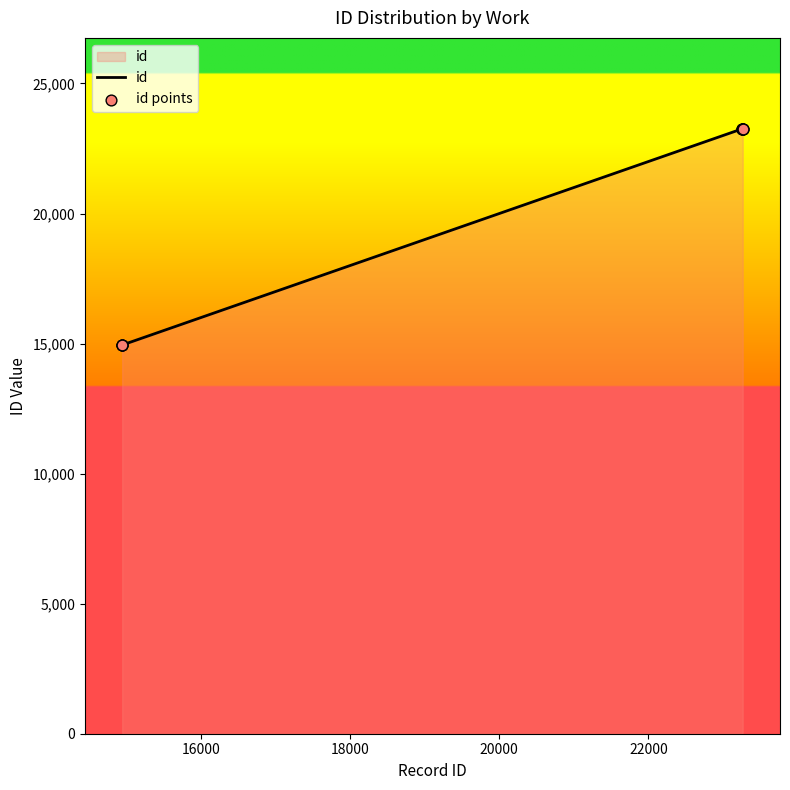

What is the minimum value shown in the chart?

14945